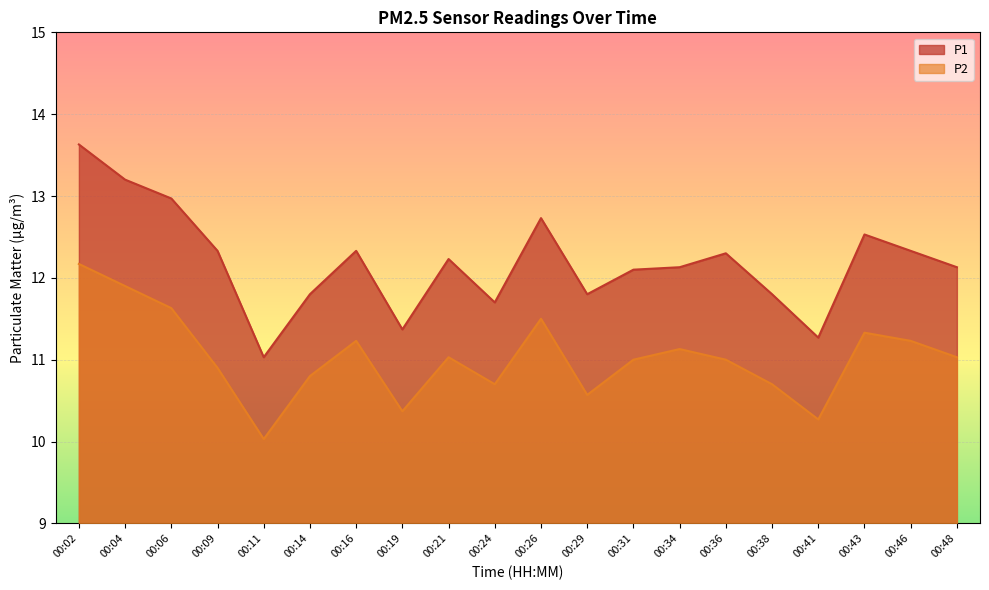

At how many categories does at least one series exceed 12?

13